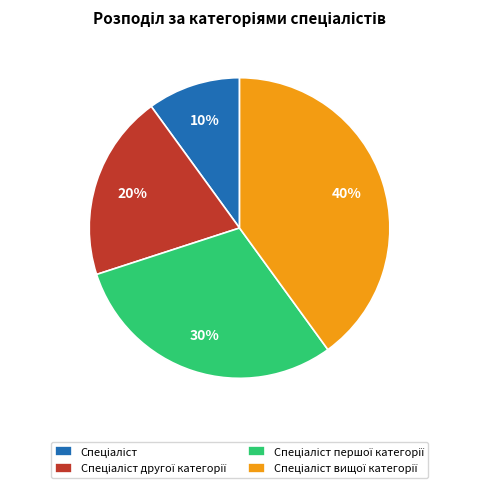

To the nearest percent, what is the difference between the largest and smallest slice percentages?

30%